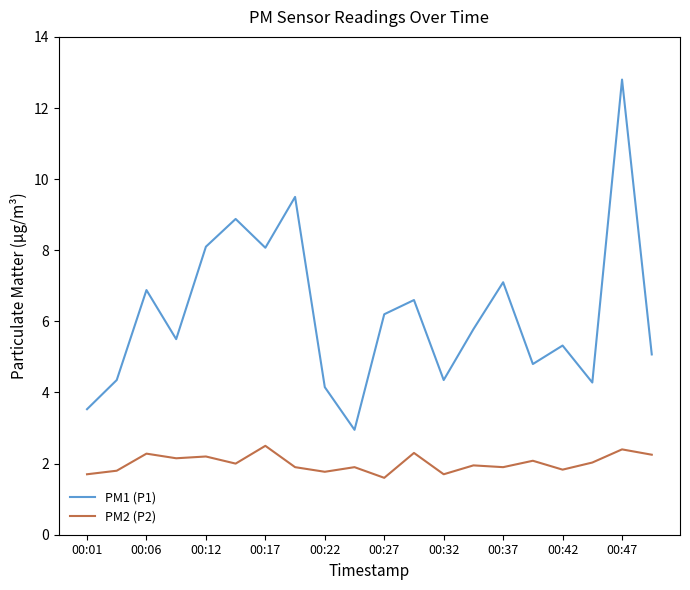

What is the difference between the maximum and minimum values in the PM2 (P2) series?

0.9